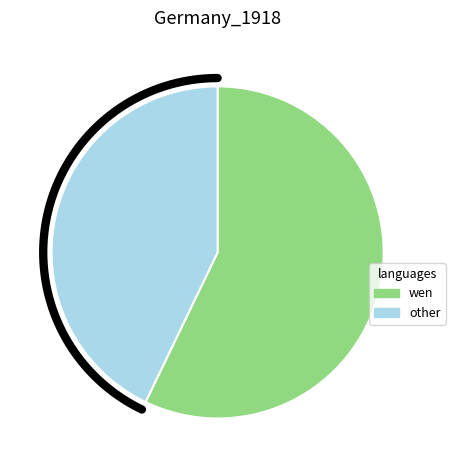

Is there a majority slice in this chart?

Yes